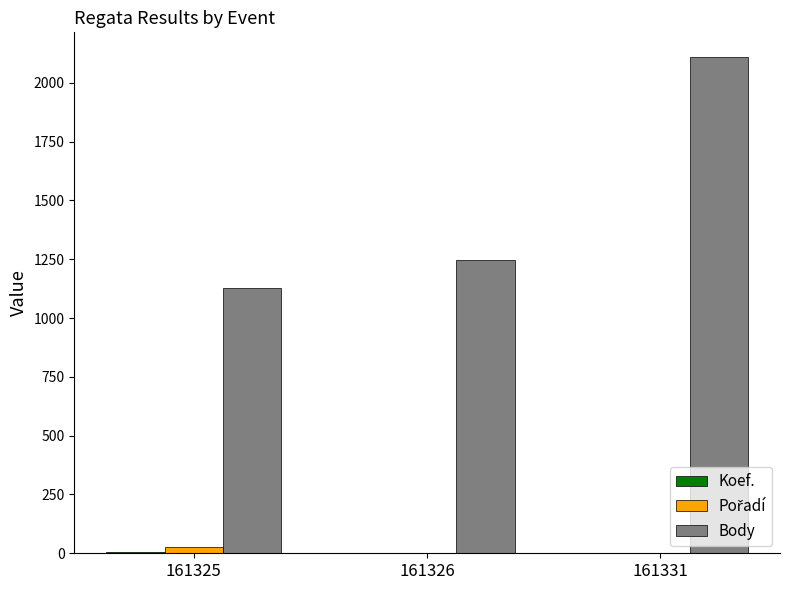

What is the greatest value displayed?

2109